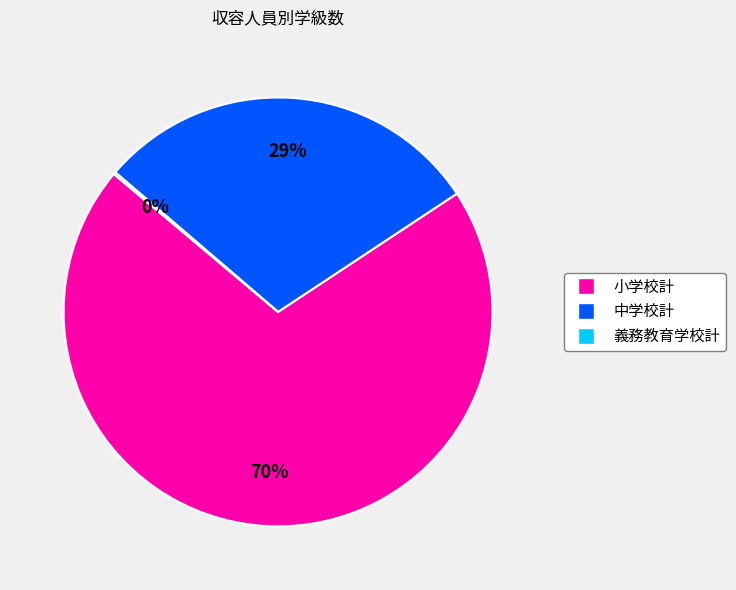

Does 中学校計 account for over 50% of the chart?

No